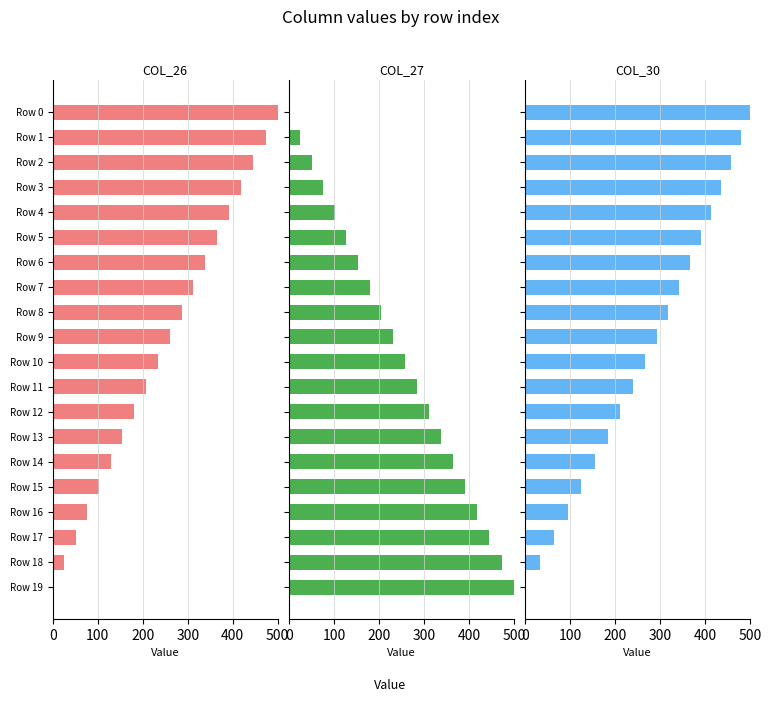

Reading left to right, list all the values displayed in this chart.

col_26: 500.0	473.0	446.1	419.3	392.6	365.9	339.2	312.7	286.2	259.8	233.5	207.2	181.0	154.9	128.9	103.0	77.1	51.3	25.6	0.0
col_27: 0.0	25.2	50.6	76.1	101.7	127.4	153.2	179.1	205.2	231.4	257.7	284.1	310.6	337.3	364.1	391.1	418.1	445.3	472.6	500.0
col_30: 500.0	479.5	458.0	436.1	413.8	390.4	366.7	342.7	317.5	292.0	265.8	238.9	211.2	183.2	154.1	124.6	94.5	63.9	32.3	0.0